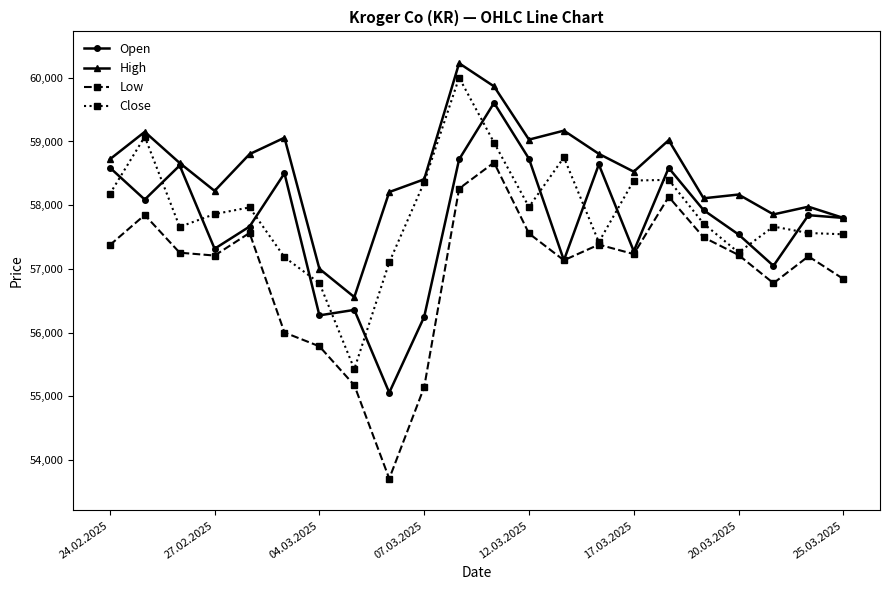

What is the greatest value displayed?

60228